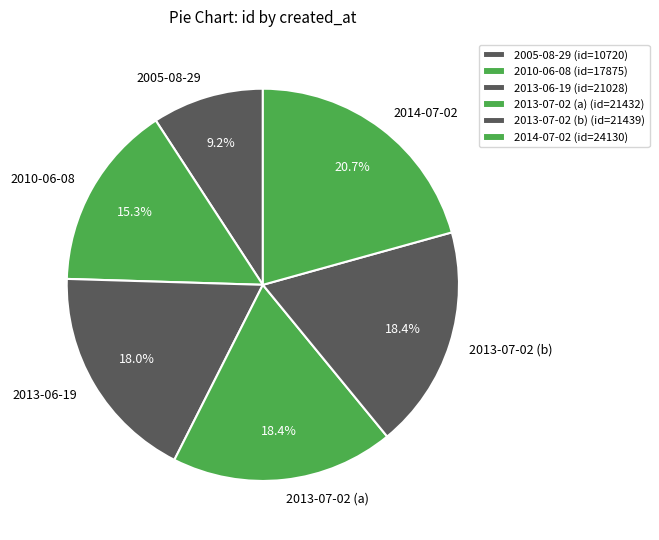

Between 2010-06-08 and 2013-07-02 (b), which is larger?

2013-07-02 (b)